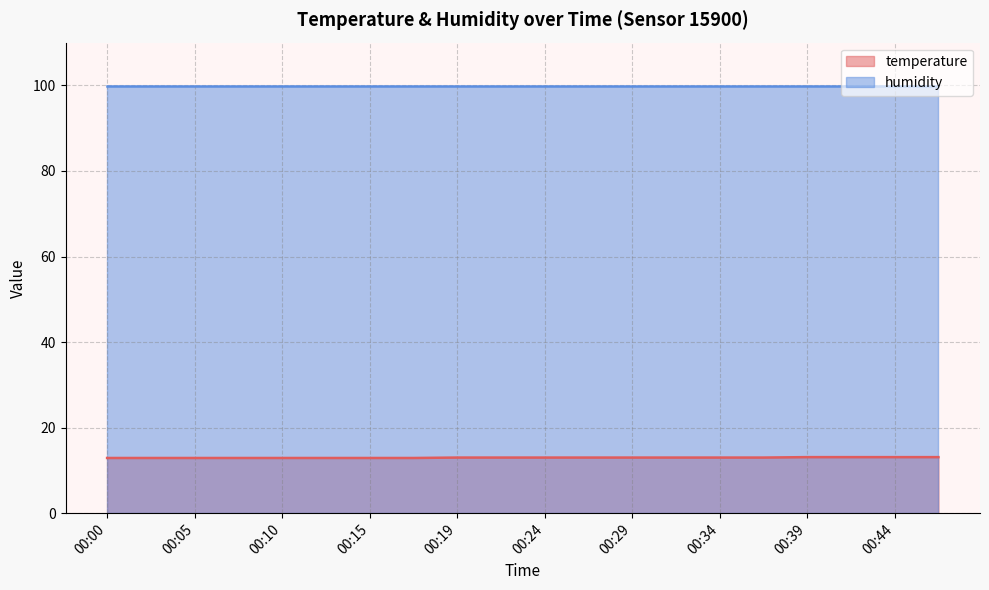

Count the number of categories in the chart.

20